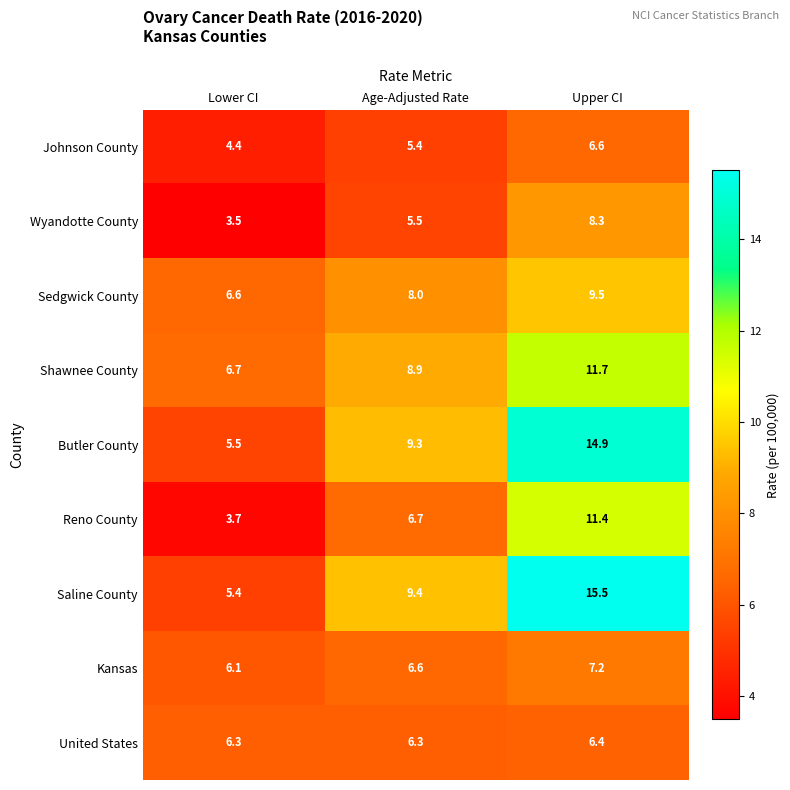

Which series has the largest range (max minus min)?

Saline County